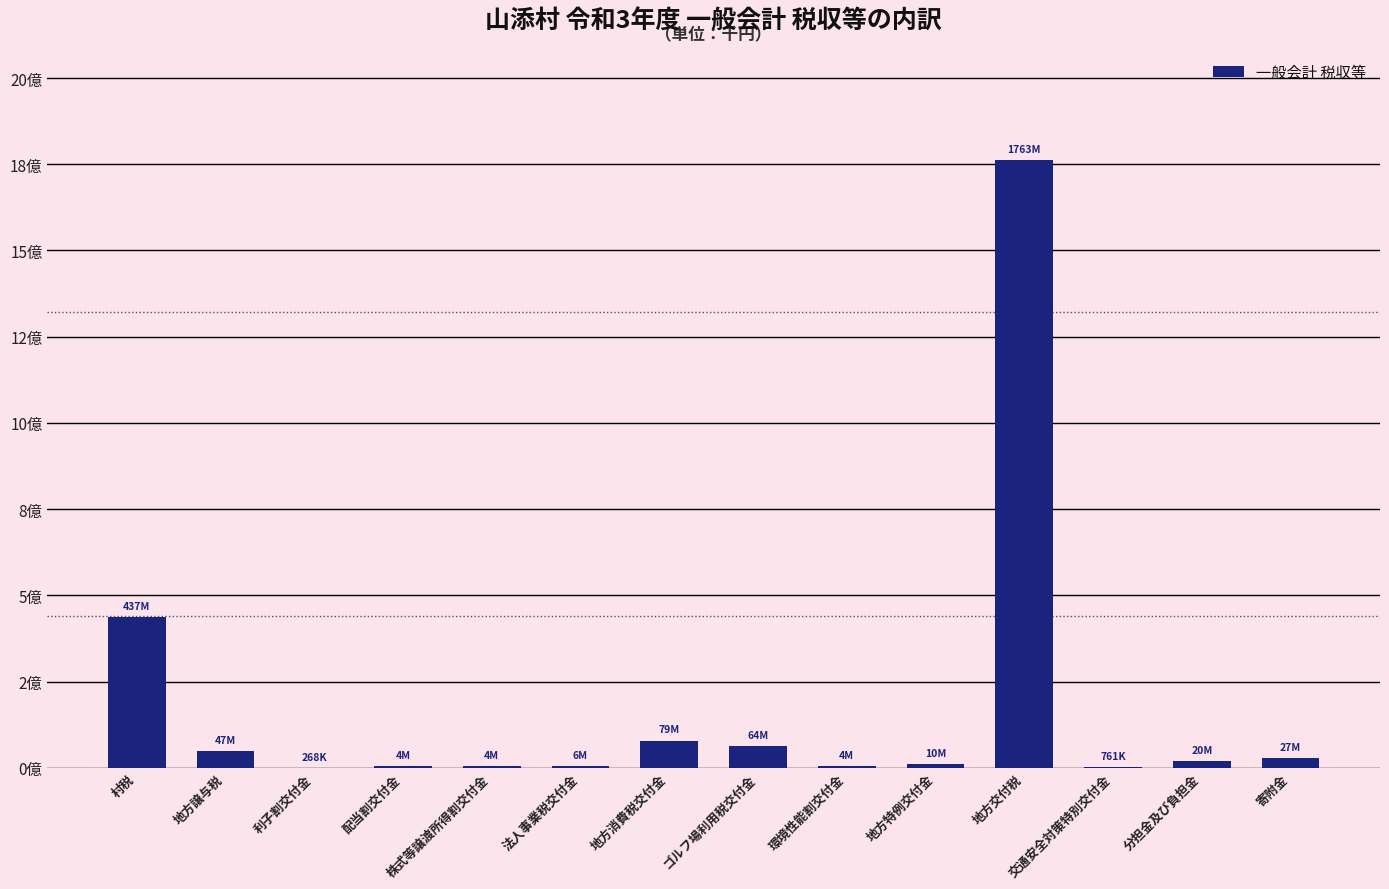

List the labels in order of value, largest first.

地方交付税, 村税, 地方消費税交付金, ゴルフ場利用税交付金, 地方譲与税, 寄附金, 分担金及び負担金, 地方特例交付金, 法人事業税交付金, 環境性能割交付金, 株式等譲渡所得割交付金, 配当割交付金, 交通安全対策特別交付金, 利子割交付金